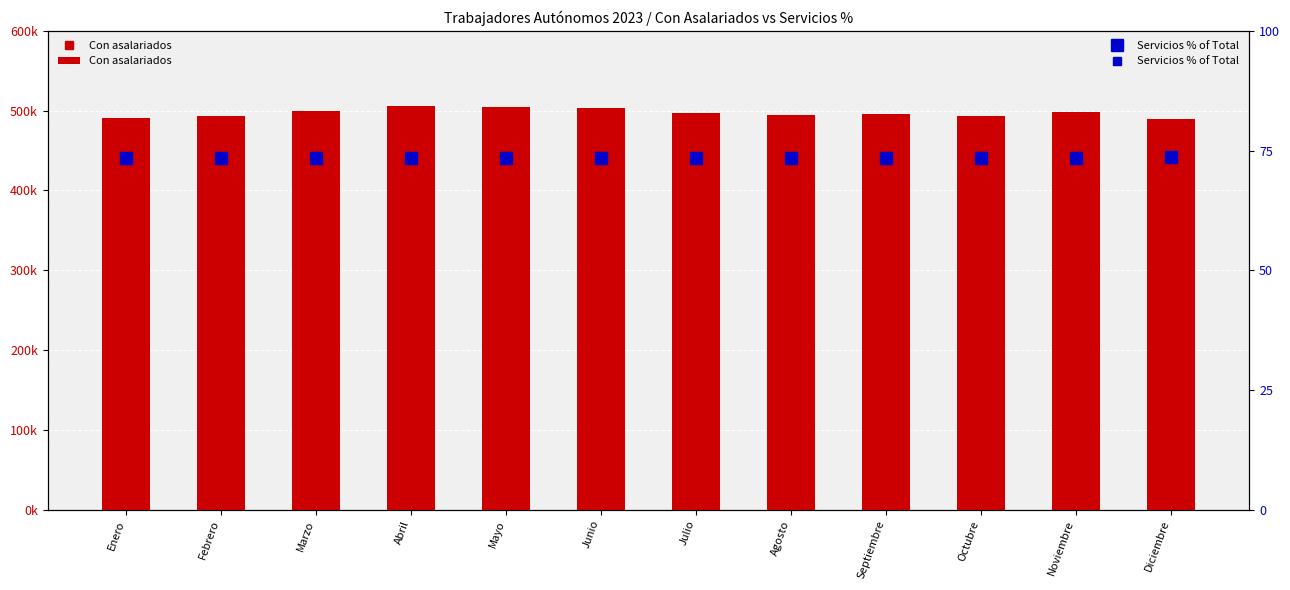

The Con asalariados series shows 300364.4 at Junio. True or false?

False